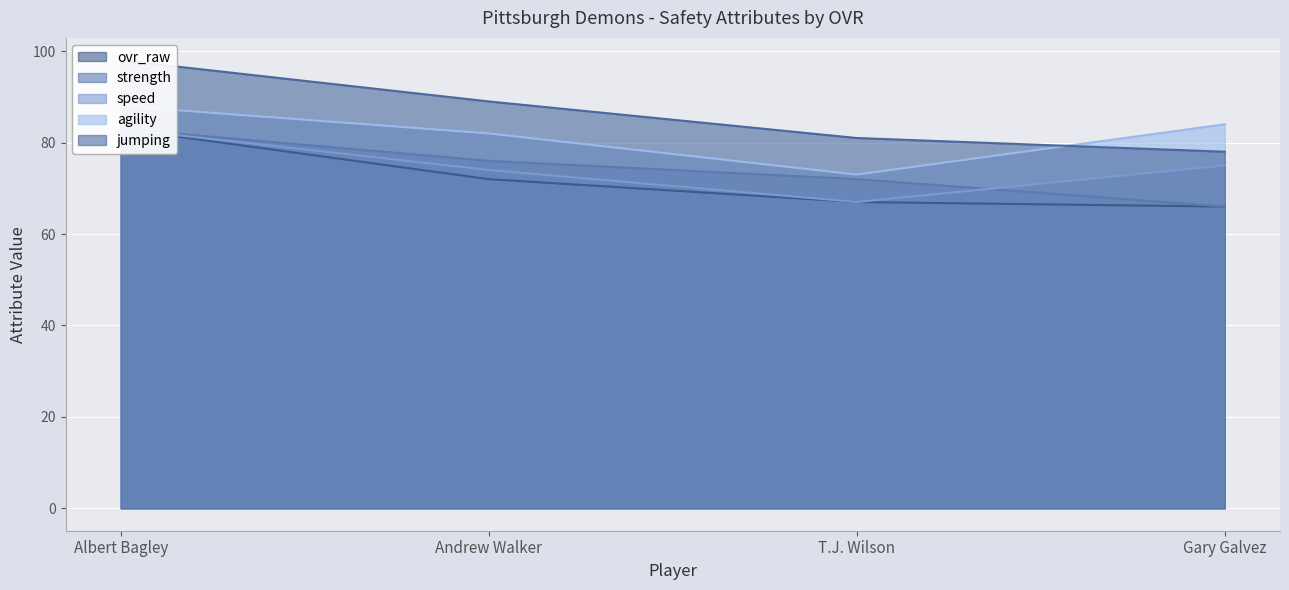

Which series has the largest total across all categories?

jumping